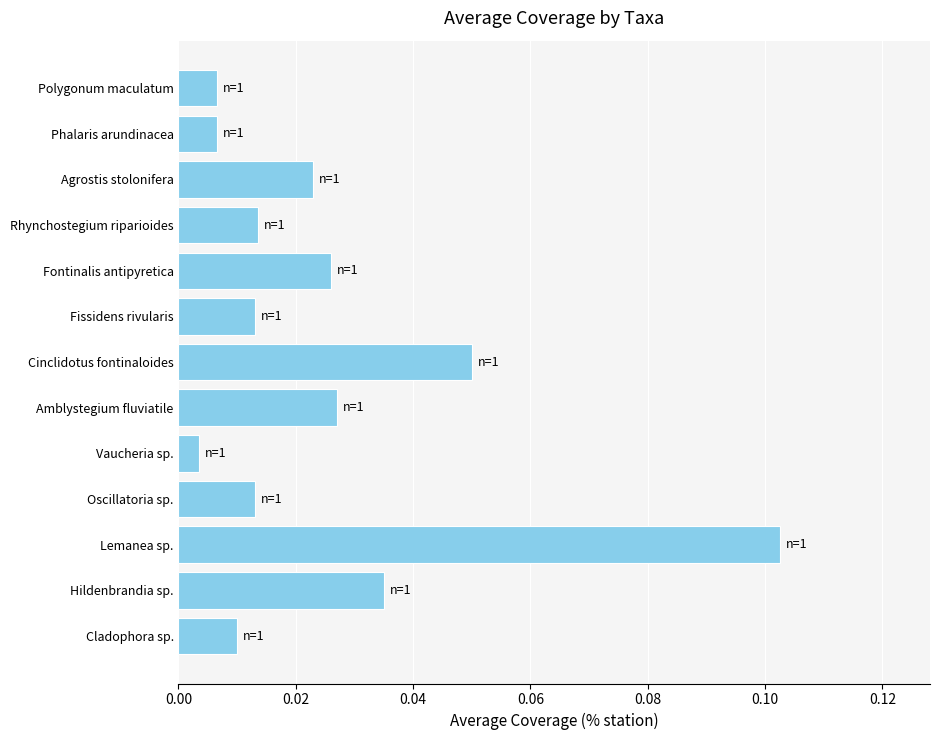

How many data points does each series have?

13